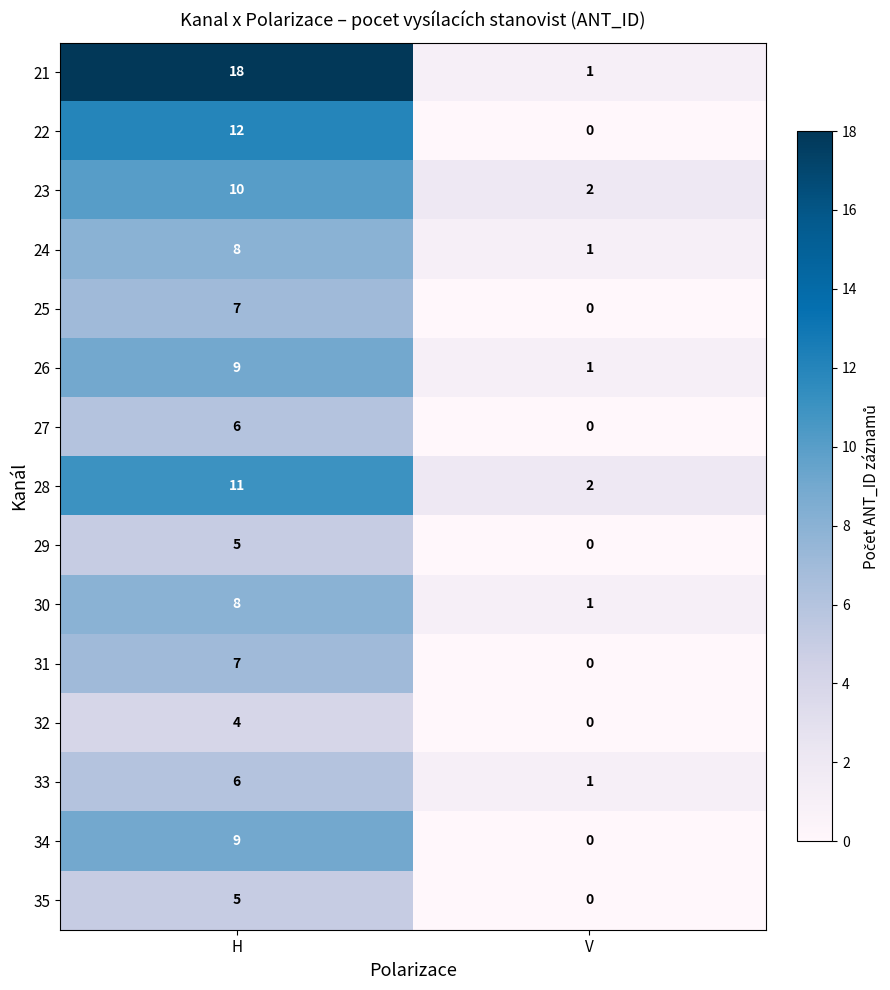

What is the sum of the 33 values at V and H?

7